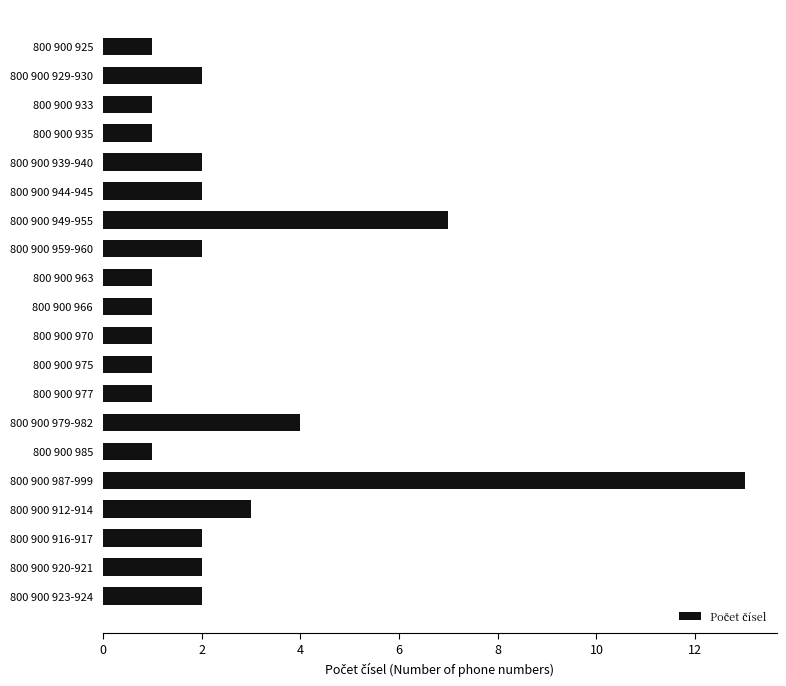

How many values are below 2?

9